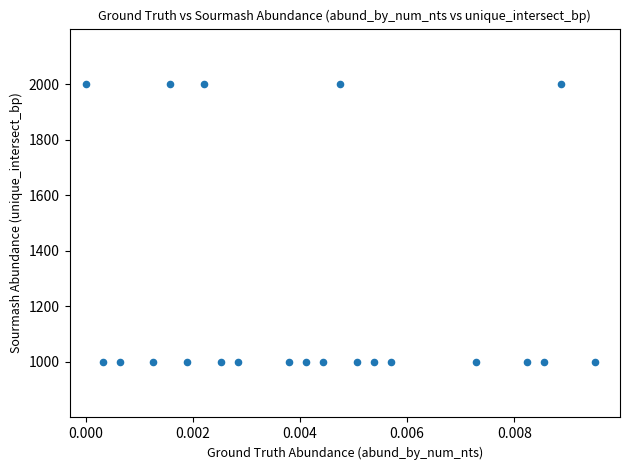

What is the range of Y values (max minus min)?

1000